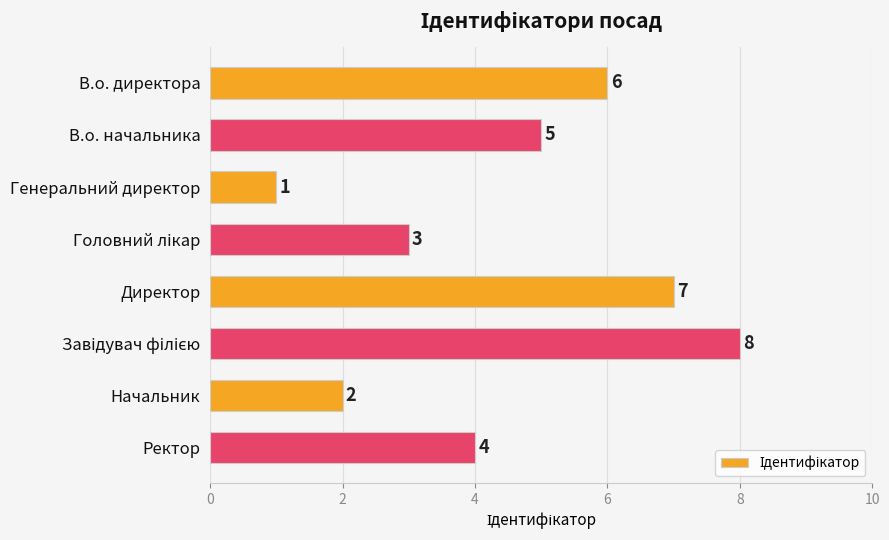

What is the sum of all values?

36